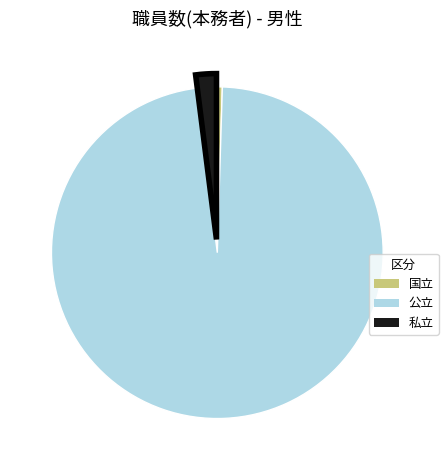

Do 公立 and 私立 together represent more than half of the pie?

Yes